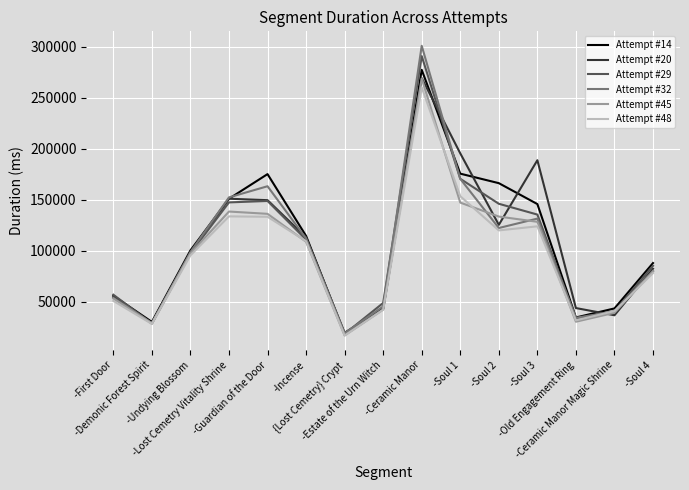

How many categories are shown in the chart?

15